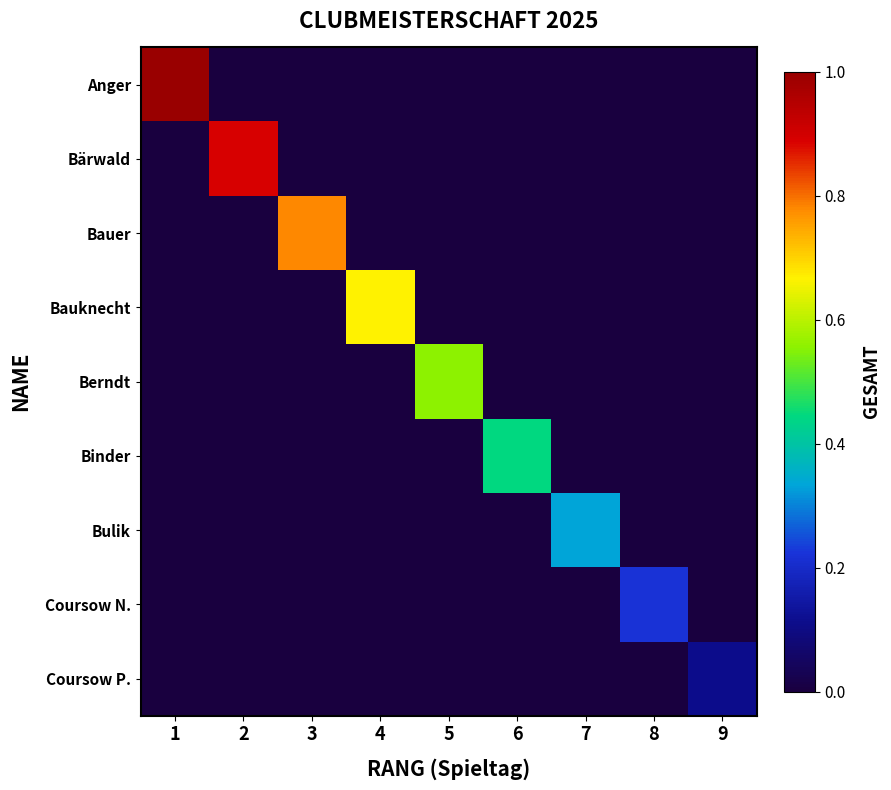

Which series has the largest range (max minus min)?

Anger